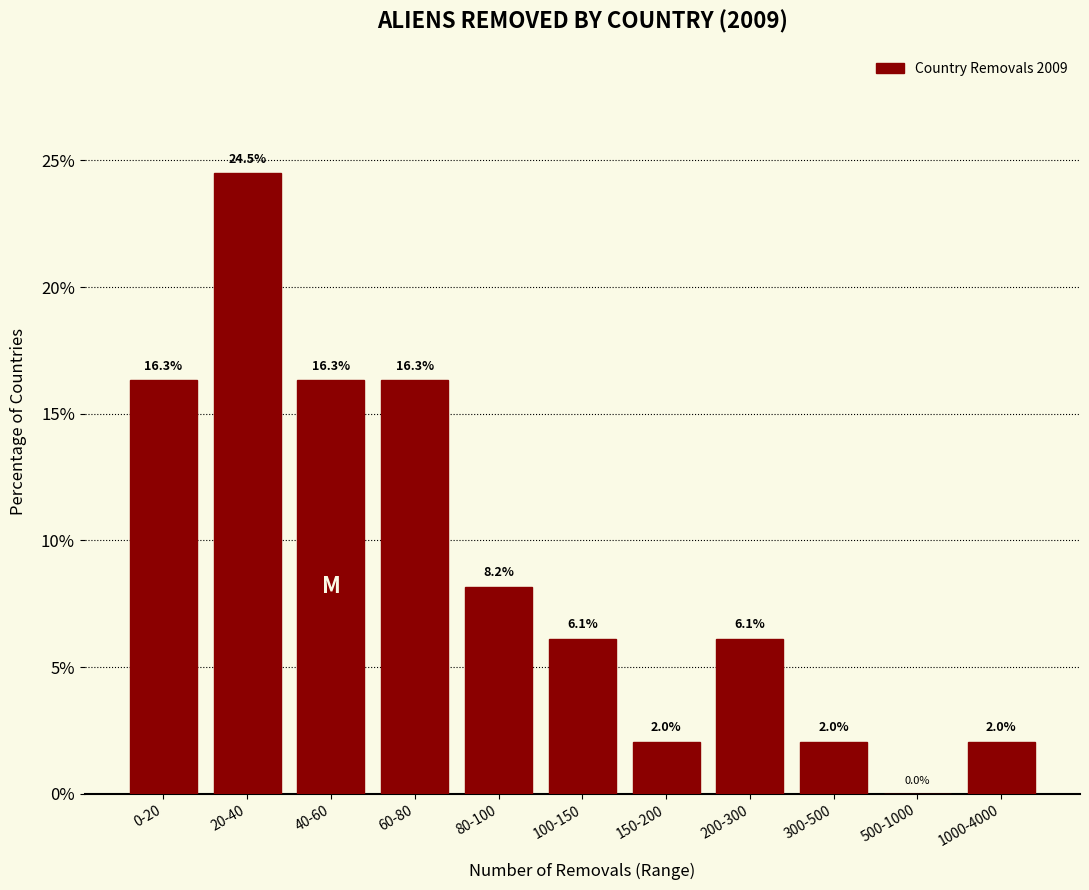

Reading left to right, extract all data points from this chart.

0-20=16.3	20-40=24.5	40-60=16.3	60-80=16.3	80-100=8.2	100-150=6.1	150-200=2.0	200-300=6.1	300-500=2.0	500-1000=0.0	1000-4000=2.0